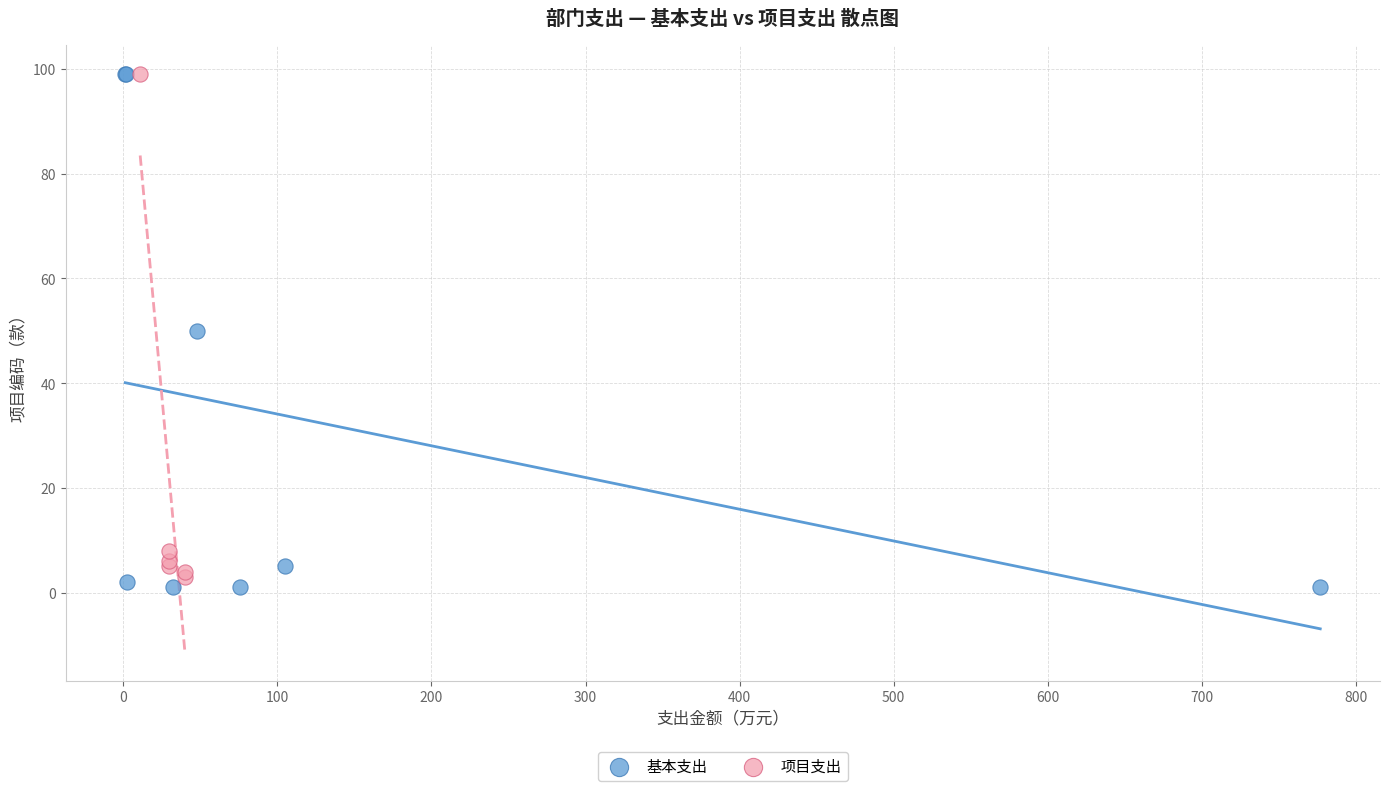

Which series contains the lowest Y value?

基本支出